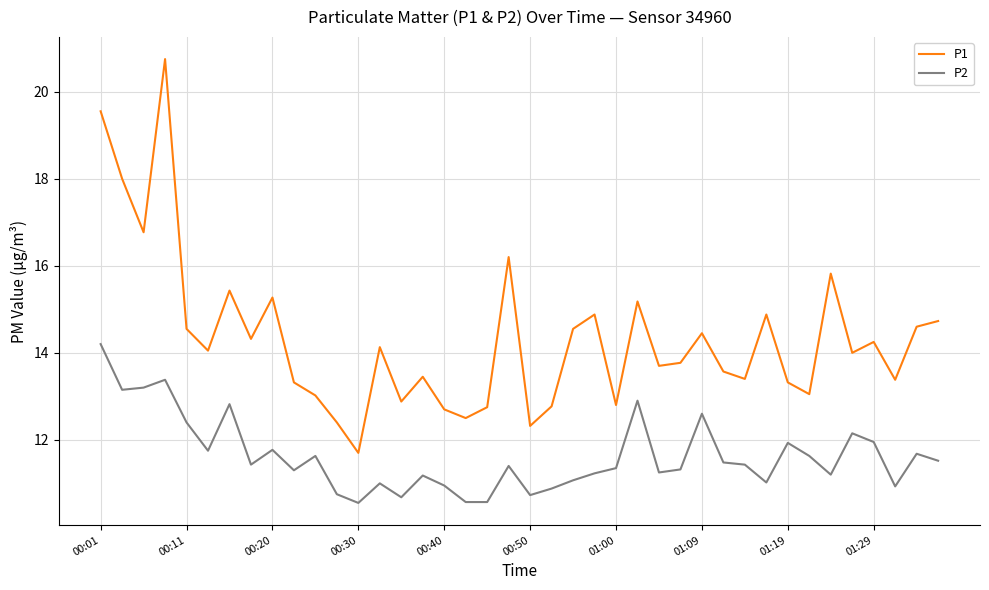

True or false: P1 and P2 intersect in this chart.

False